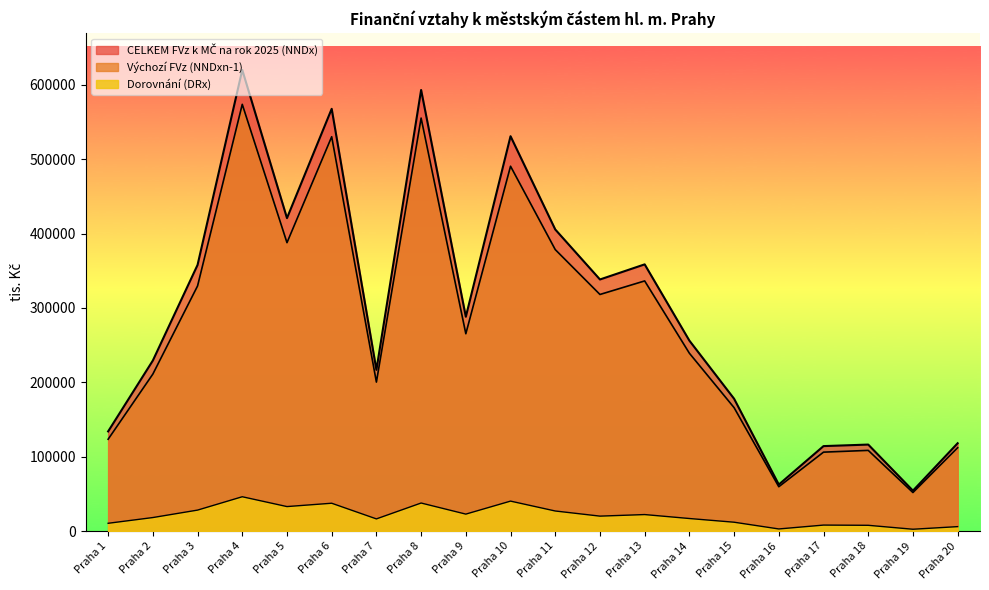

What are all the series names shown in the legend?

CELKEM FVz k MČ na rok 2025 (NNDx), Výchozí FVz (NNDxn-1), Dorovnání (DRx)